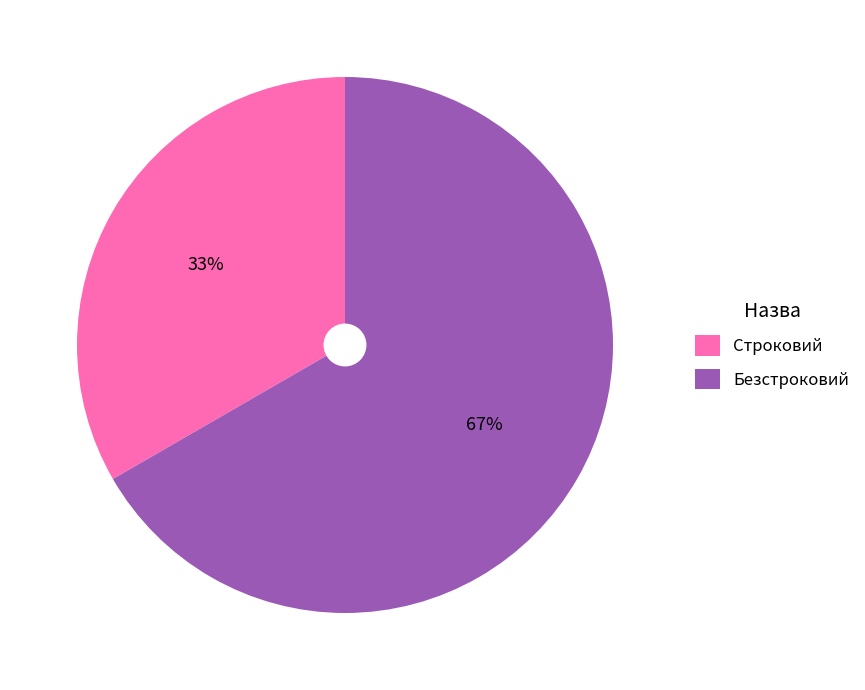

To the nearest percent, what is the average slice percentage?

50%